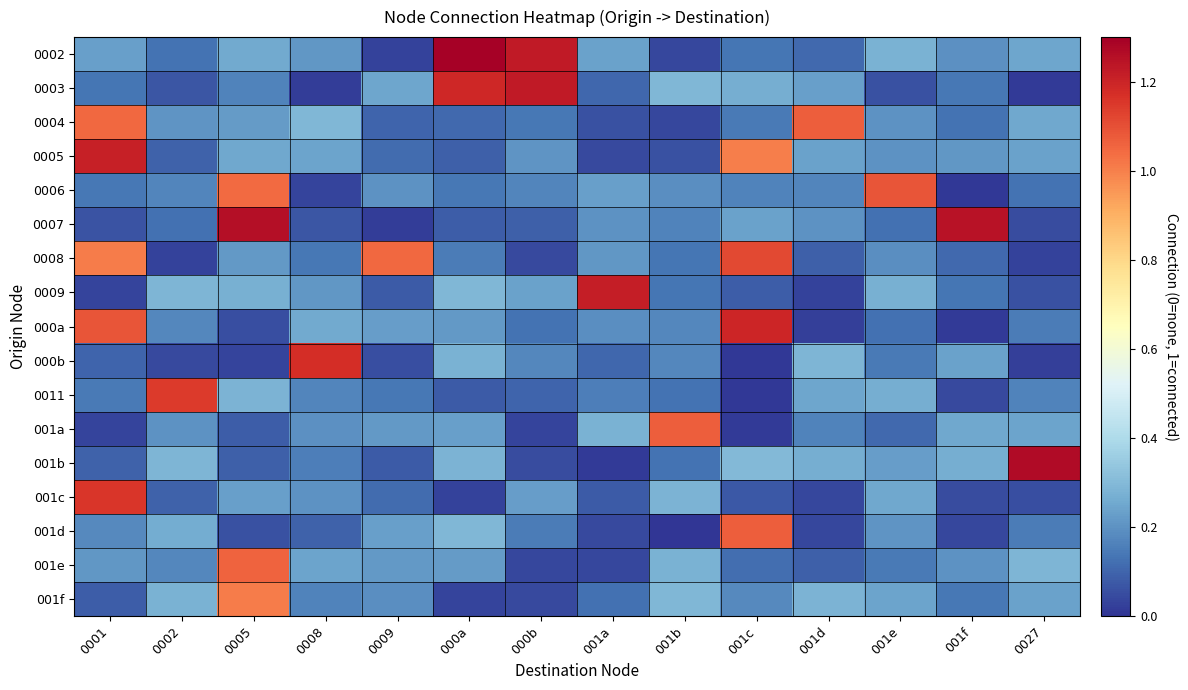

Reading left to right, extract all data points from this chart.

0002: 0001=0.2	0002=0.1	0005=0.3	0008=0.2	0009=0.0	000a=1.3	000b=1.2	001a=0.2	001b=0.0	001c=0.1	001d=0.1	001e=0.3	001f=0.2	0027=0.2
0003: 0001=0.1	0002=0.1	0005=0.2	0008=0.0	0009=0.2	000a=1.2	000b=1.2	001a=0.1	001b=0.3	001c=0.3	001d=0.2	001e=0.1	001f=0.1	0027=0.0
0004: 0001=1.0	0002=0.2	0005=0.2	0008=0.3	0009=0.1	000a=0.1	000b=0.1	001a=0.1	001b=0.0	001c=0.1	001d=1.1	001e=0.2	001f=0.1	0027=0.2
0005: 0001=1.2	0002=0.1	0005=0.2	0008=0.2	0009=0.1	000a=0.1	000b=0.2	001a=0.0	001b=0.1	001c=1.0	001d=0.2	001e=0.2	001f=0.2	0027=0.2
0006: 0001=0.1	0002=0.2	0005=1.0	0008=0.0	0009=0.2	000a=0.1	000b=0.2	001a=0.2	001b=0.2	001c=0.2	001d=0.2	001e=1.1	001f=0.0	0027=0.1
0007: 0001=0.1	0002=0.1	0005=1.3	0008=0.1	0009=0.0	000a=0.1	000b=0.1	001a=0.2	001b=0.2	001c=0.2	001d=0.2	001e=0.1	001f=1.2	0027=0.1
0008: 0001=1.0	0002=0.0	0005=0.2	0008=0.1	0009=1.0	000a=0.2	000b=0.0	001a=0.2	001b=0.1	001c=1.1	001d=0.1	001e=0.2	001f=0.1	0027=0.0
0009: 0001=0.0	0002=0.3	0005=0.3	0008=0.2	0009=0.1	000a=0.3	000b=0.2	001a=1.2	001b=0.1	001c=0.1	001d=0.0	001e=0.3	001f=0.1	0027=0.1
000a: 0001=1.1	0002=0.2	0005=0.1	0008=0.3	0009=0.2	000a=0.2	000b=0.1	001a=0.2	001b=0.2	001c=1.2	001d=0.0	001e=0.1	001f=0.0	0027=0.1
000b: 0001=0.1	0002=0.0	0005=0.0	0008=1.2	0009=0.1	000a=0.3	000b=0.2	001a=0.1	001b=0.2	001c=0.0	001d=0.3	001e=0.1	001f=0.2	0027=0.0
0011: 0001=0.1	0002=1.1	0005=0.3	0008=0.2	0009=0.1	000a=0.1	000b=0.1	001a=0.2	001b=0.1	001c=0.0	001d=0.2	001e=0.3	001f=0.0	0027=0.2
001a: 0001=0.0	0002=0.2	0005=0.1	0008=0.2	0009=0.2	000a=0.2	000b=0.0	001a=0.3	001b=1.1	001c=0.0	001d=0.2	001e=0.1	001f=0.2	0027=0.2
001b: 0001=0.1	0002=0.3	0005=0.1	0008=0.2	0009=0.1	000a=0.3	000b=0.0	001a=0.0	001b=0.1	001c=0.3	001d=0.3	001e=0.2	001f=0.3	0027=1.3
001c: 0001=1.2	0002=0.1	0005=0.2	0008=0.2	0009=0.1	000a=0.0	000b=0.2	001a=0.1	001b=0.3	001c=0.1	001d=0.0	001e=0.2	001f=0.0	0027=0.1
001d: 0001=0.2	0002=0.3	0005=0.1	0008=0.1	0009=0.2	000a=0.3	000b=0.2	001a=0.0	001b=0.0	001c=1.1	001d=0.0	001e=0.2	001f=0.0	0027=0.2
001e: 0001=0.2	0002=0.2	0005=1.1	0008=0.2	0009=0.2	000a=0.2	000b=0.0	001a=0.0	001b=0.3	001c=0.1	001d=0.1	001e=0.1	001f=0.2	0027=0.3
001f: 0001=0.1	0002=0.3	0005=1.0	0008=0.2	0009=0.2	000a=0.0	000b=0.0	001a=0.1	001b=0.3	001c=0.2	001d=0.3	001e=0.2	001f=0.1	0027=0.2